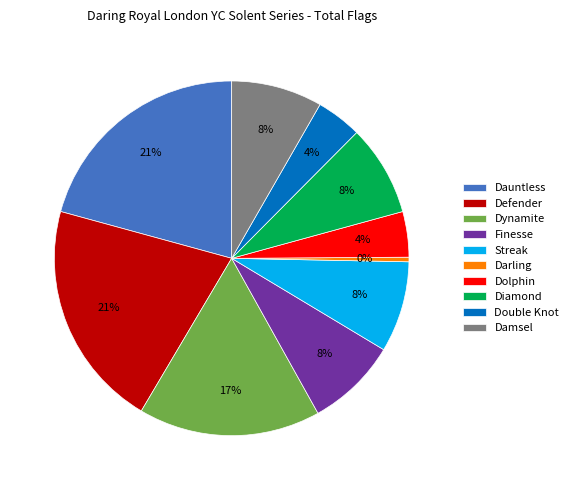

Is the sum of Dynamite and Finesse greater than half?

No